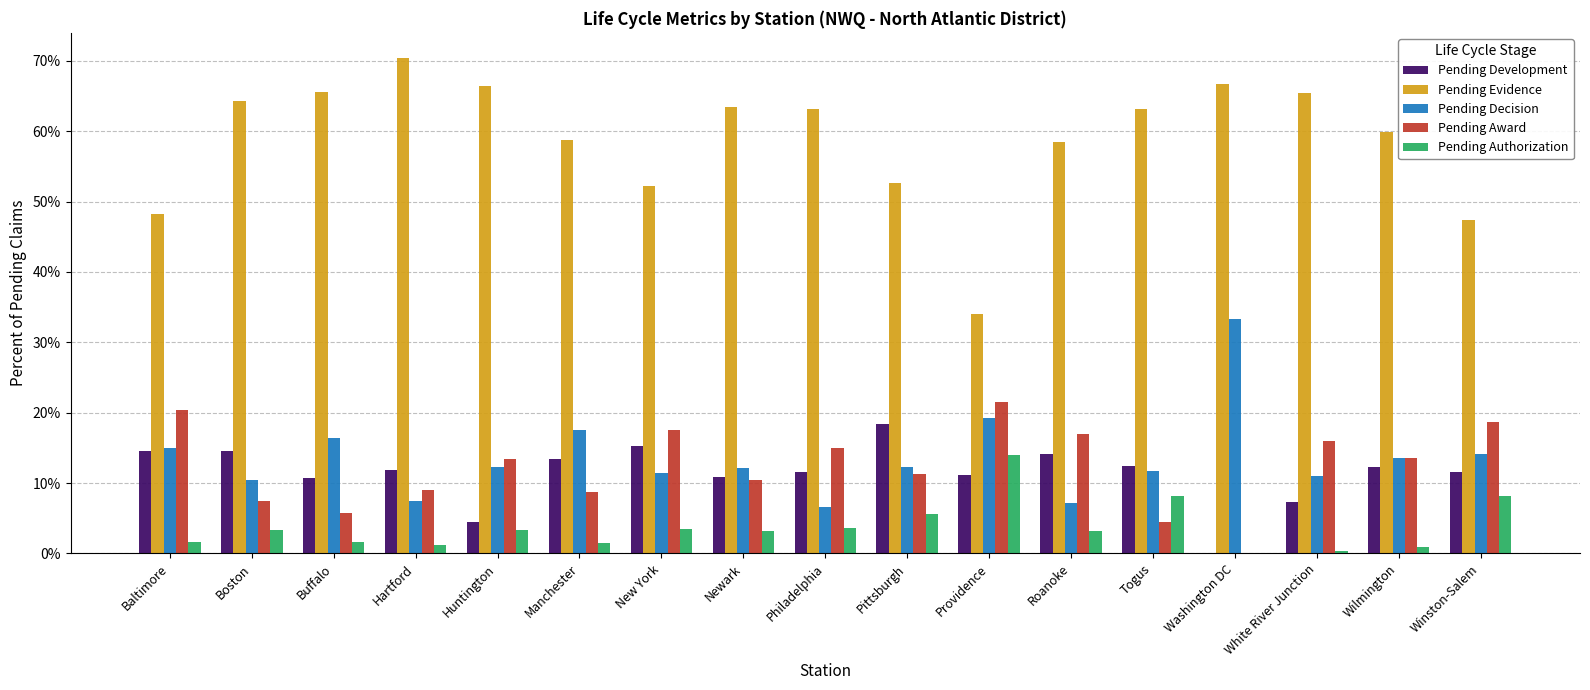

Which series has the widest spread of values?

Pending Evidence